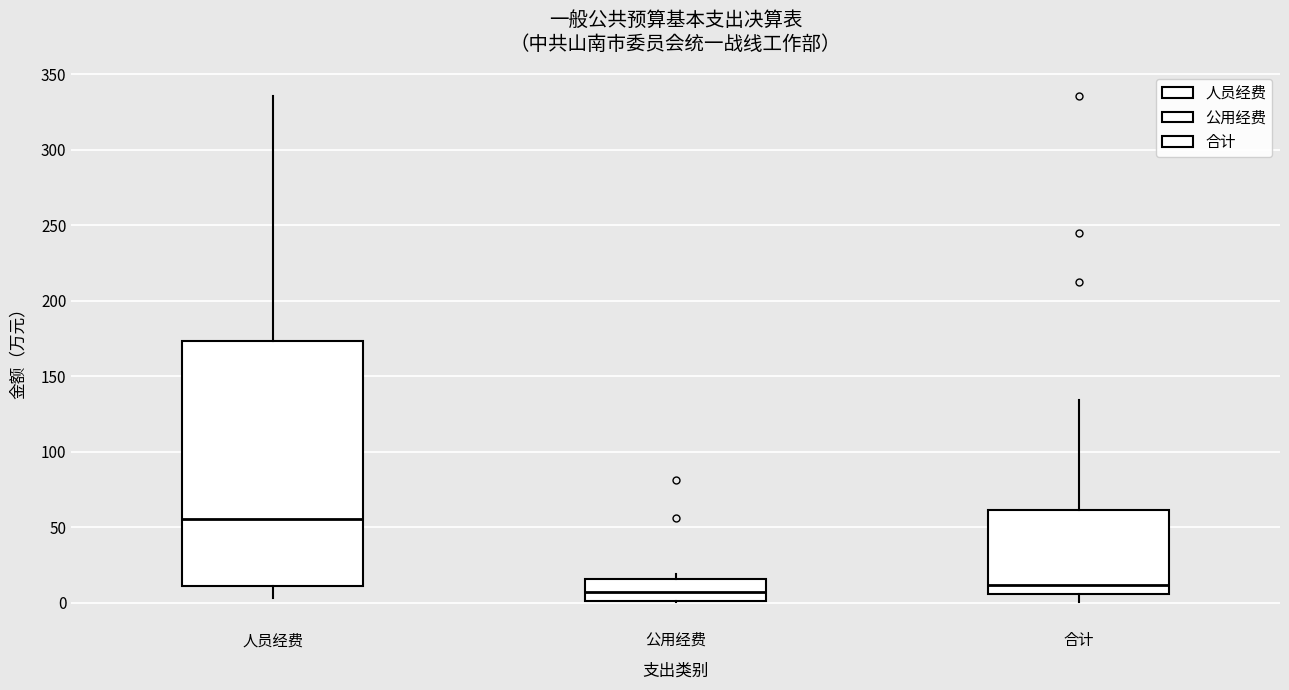

Comparing the boxes themselves (not the whiskers), which one is the tallest?

人员经费